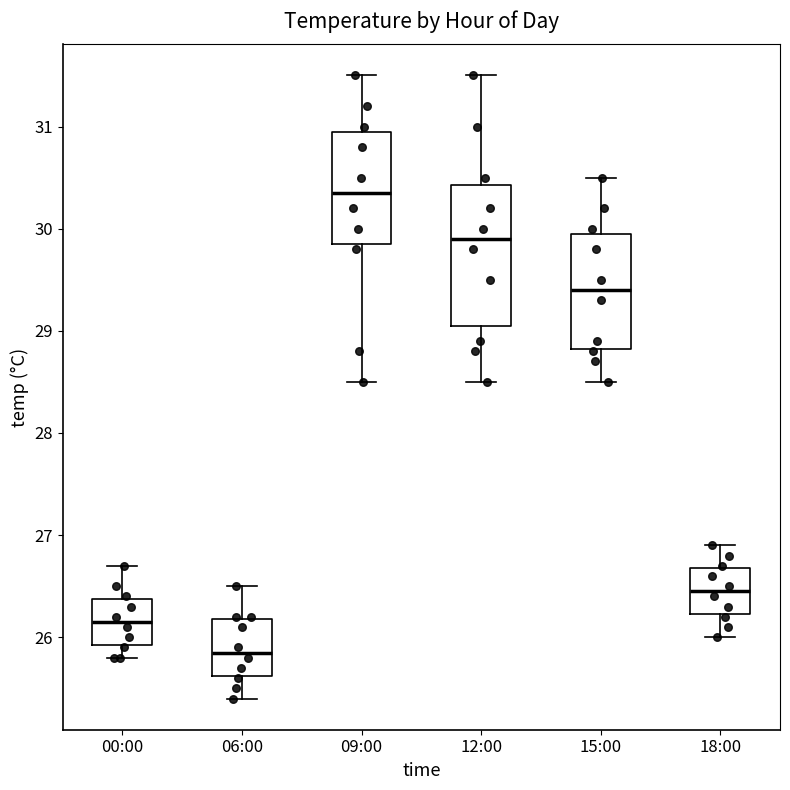

Reading left to right, transcribe this box plot: for each box, give where its median line is, the range the box spans, and where its two whiskers end, as read against the y-axis. The values are not printed on the chart, so give them approximately, as read against the axis.

00:00: median 26.2, box 25.9 to 26.4, whiskers 25.8 to 26.7
06:00: median 25.9, box 25.6 to 26.2, whiskers 25.4 to 26.5
09:00: median 30.4, box 29.9 to 31.0, whiskers 28.5 to 31.5
12:00: median 29.9, box 29.1 to 30.4, whiskers 28.5 to 31.5
15:00: median 29.4, box 28.8 to 30.0, whiskers 28.5 to 30.5
18:00: median 26.5, box 26.2 to 26.7, whiskers 26.0 to 26.9